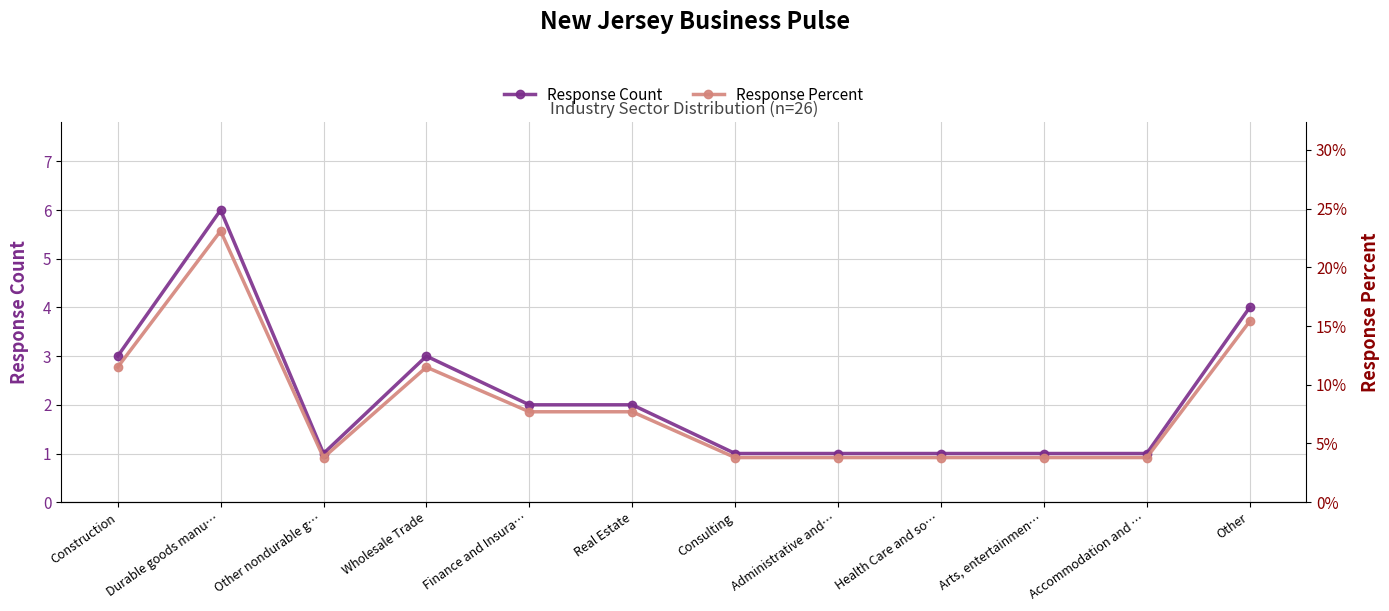

What is the label of the 3rd point from the right?

Arts, entertainmen…